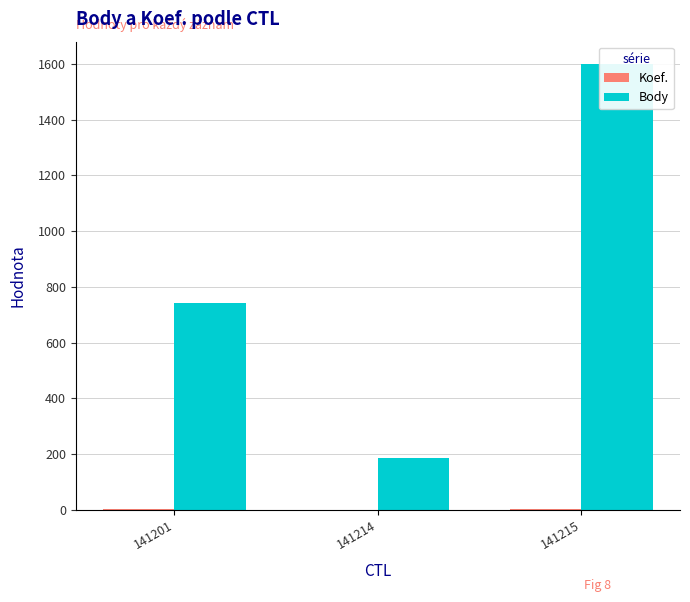

Rank the series at 141214 from lowest to highest value.

Koef., Body